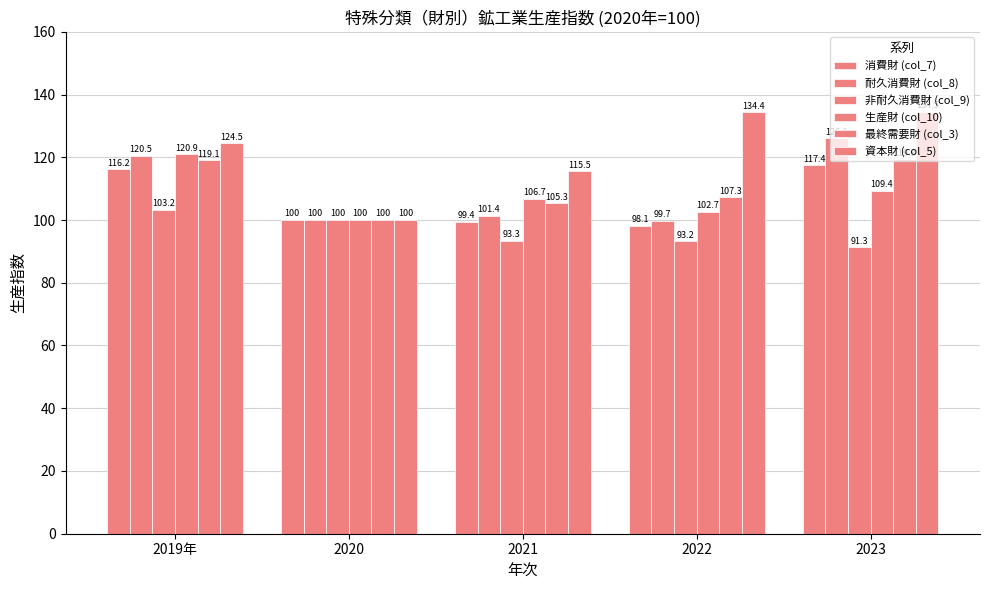

True or false: 耐久消費財 (col_8) has a value of 135.6 at 2021.

False